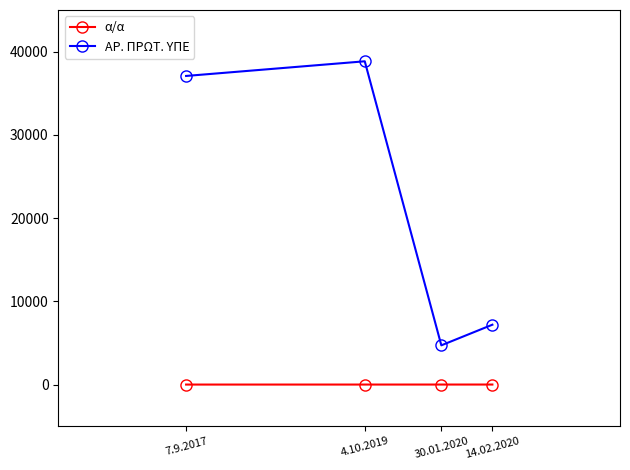

What is the difference between the ΑΡ. ΠΡΩΤ. ΥΠΕ values at 30.01.2020 and 4.10.2019?

34125